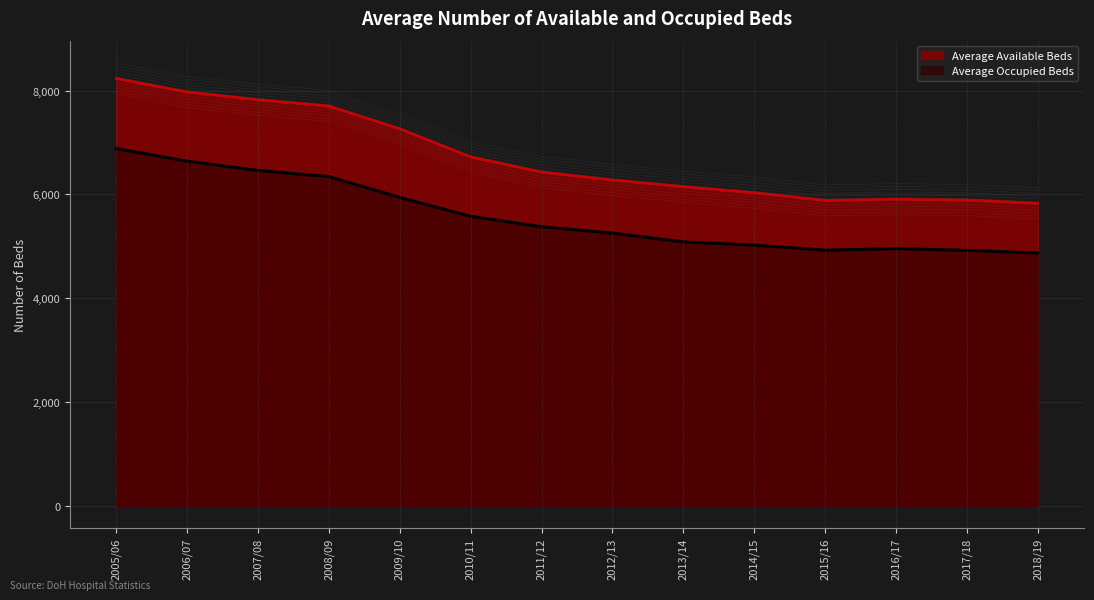

Where does the Average Occupied Beds series first go above 5377?

2005/06